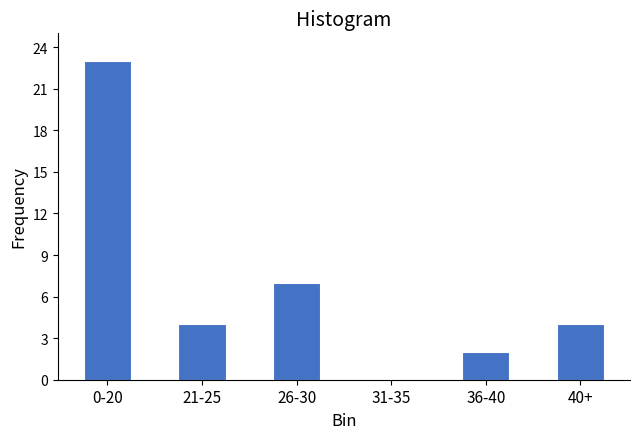

Reading left to right, list all the values displayed in this chart.

0-20=23	21-25=4	26-30=7	31-35=0	36-40=2	40+=4